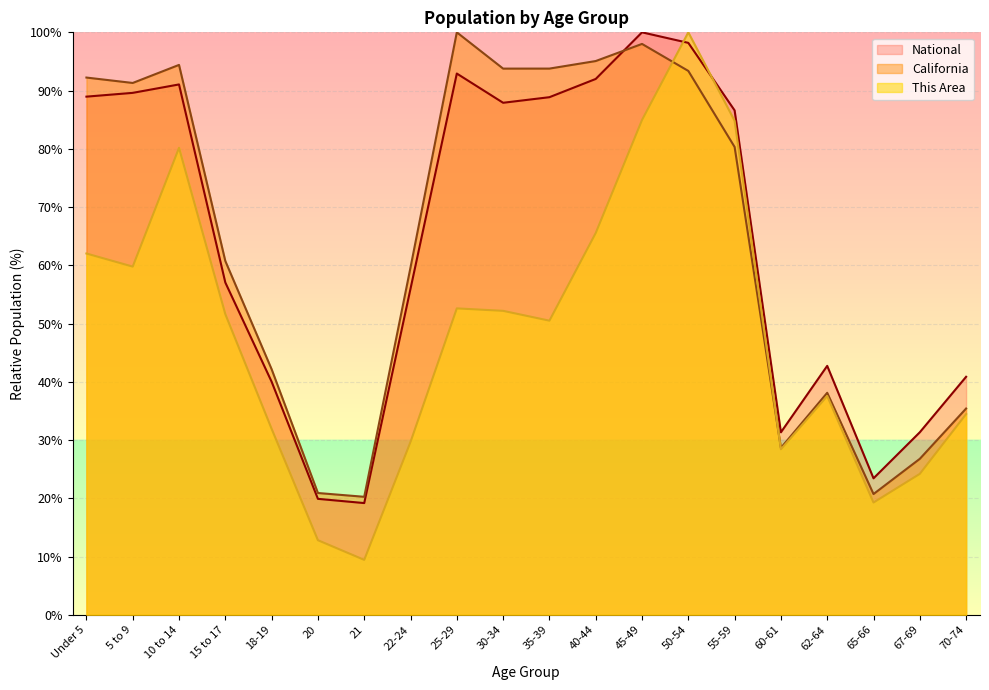

What is the spread (max minus min) of values at 45-49?

15.0